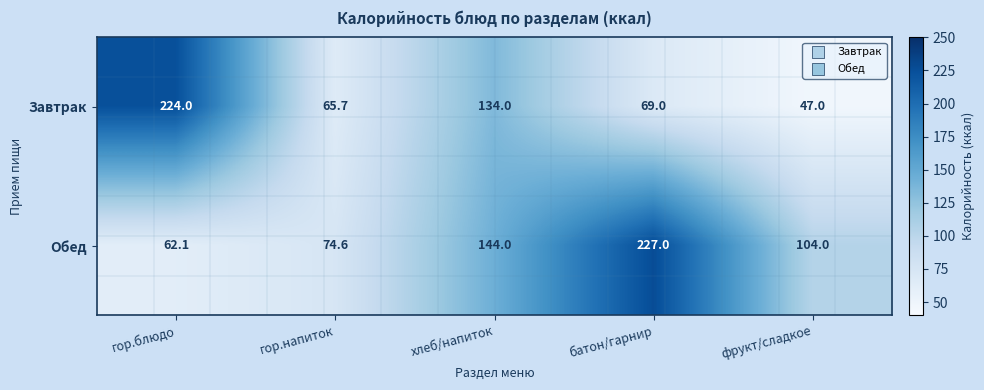

What is the spread (max minus min) of values at хлеб/напиток?

10.0